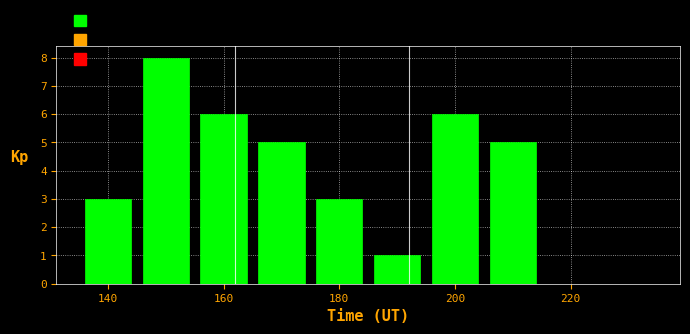

Reading left to right, list every bar in this chart as the range it spans on the x-axis followed by its height. Neither the bar edges nor the heights are printed on the chart, so give them approximately, as read against the axes.

135 to 145: 3
145 to 155: 8
155 to 165: 6
165 to 175: 5
175 to 185: 3
185 to 195: 1
195 to 205: 6
205 to 215: 5
215 to 225: 0
225 to 235: 0